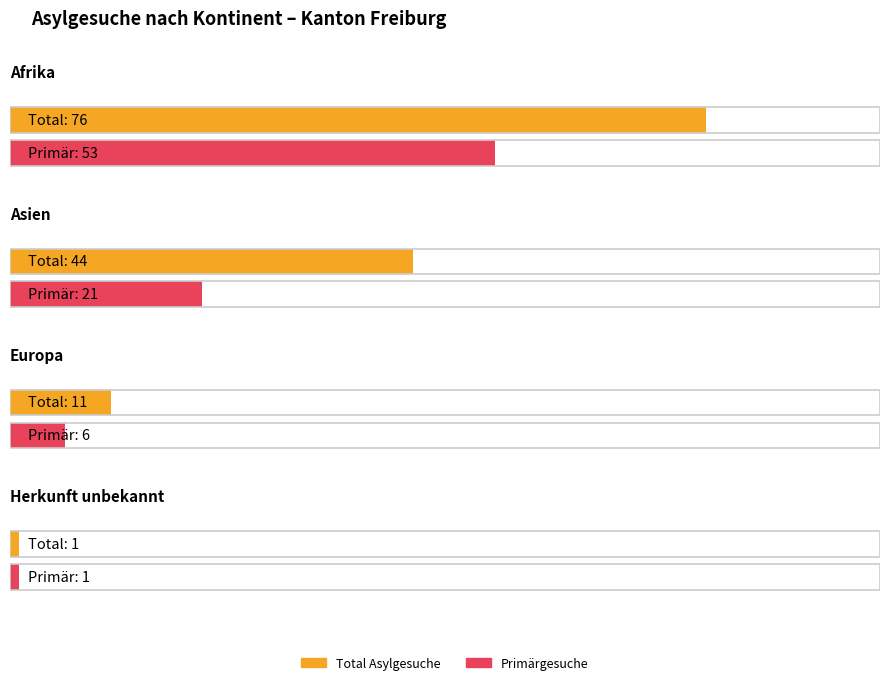

What is the sum of the Primärgesuche values at Asien and Afrika?

74